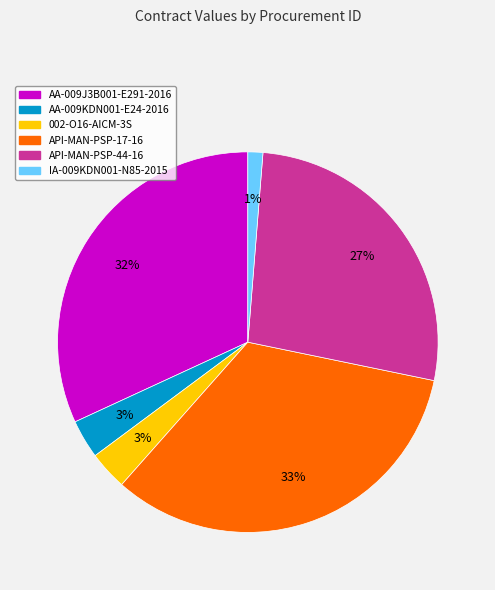

Is AA-009KDN001-E24-2016 the majority of the pie?

No